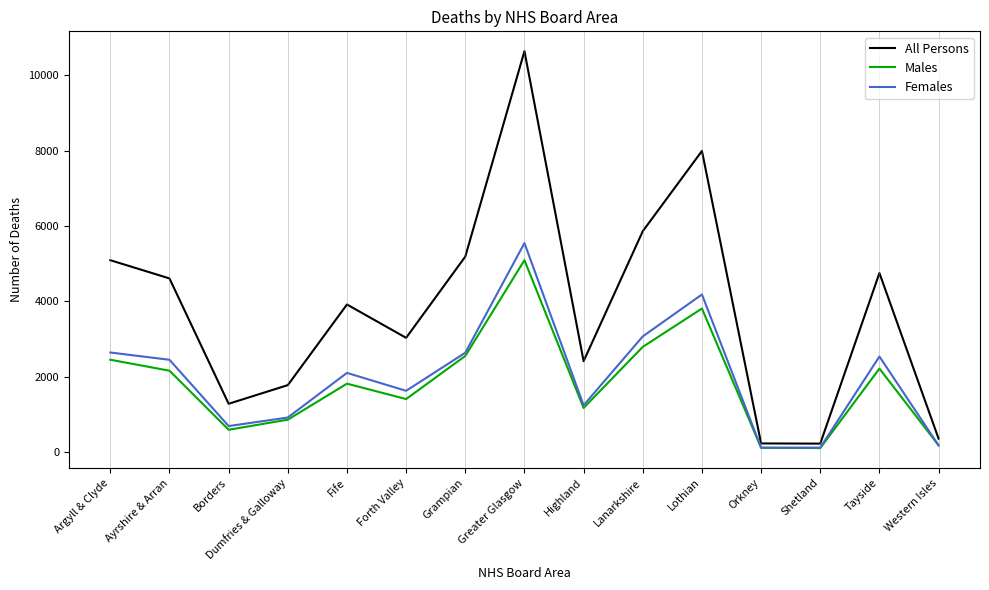

How many lines are shown in the chart?

3